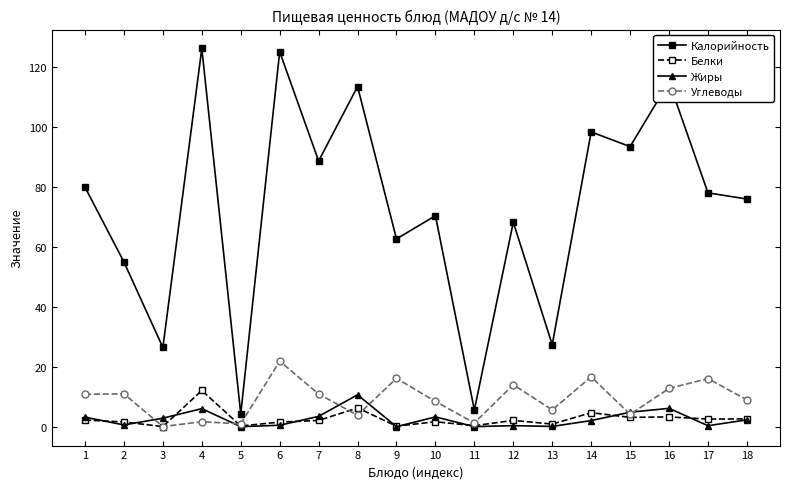

The value of Калорийность at 8 is 113.5. True or false?

True